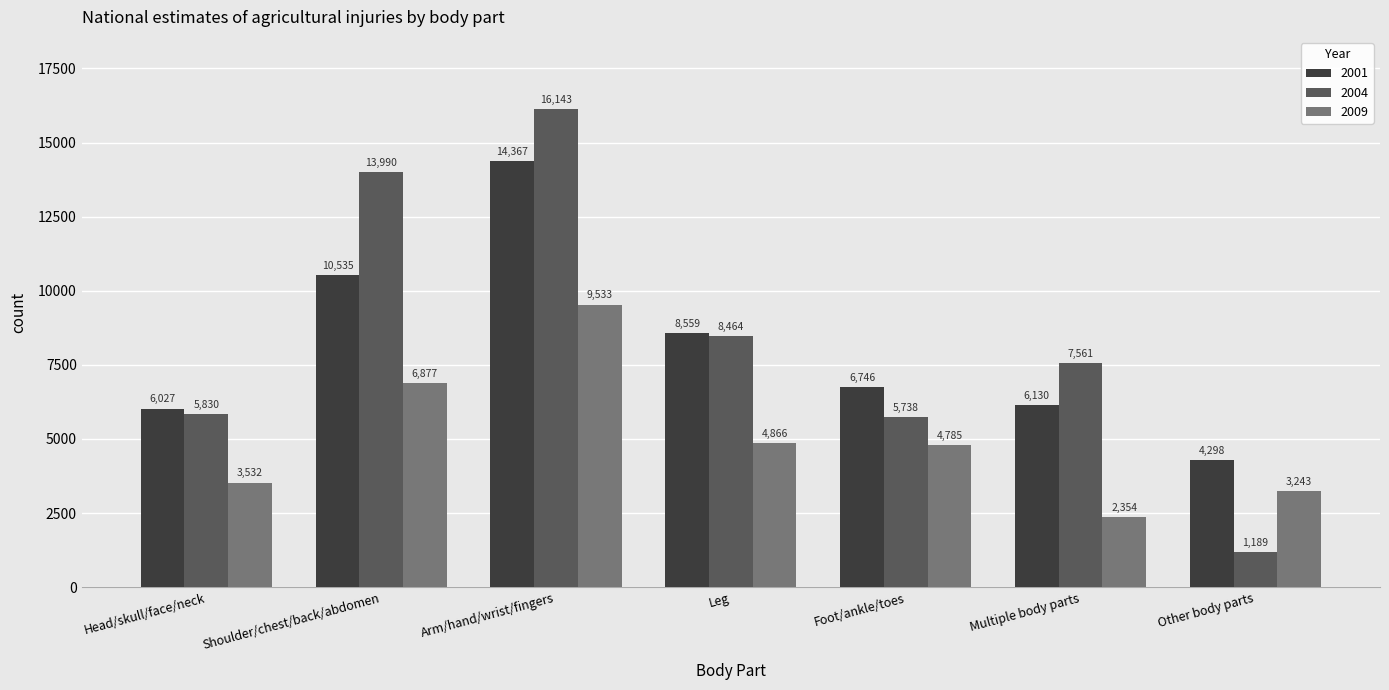

Is the value of 2009 at Leg greater than the value of 2001 at Foot/ankle/toes?

No